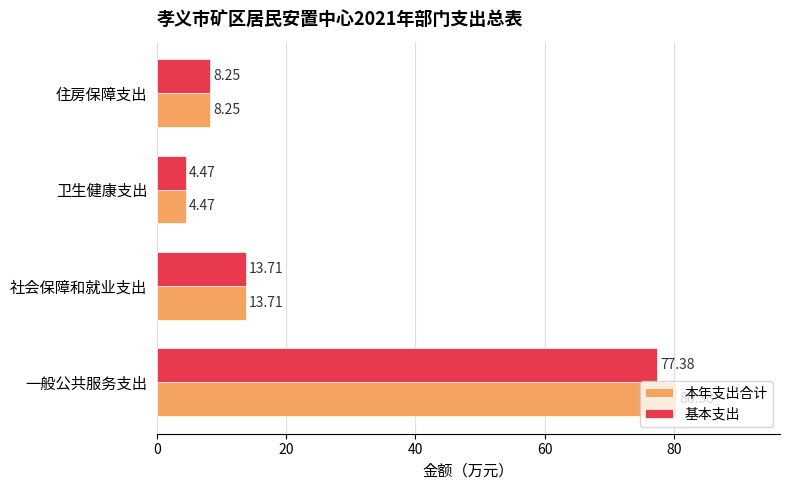

At which category is the sum across all series the highest?

一般公共服务支出